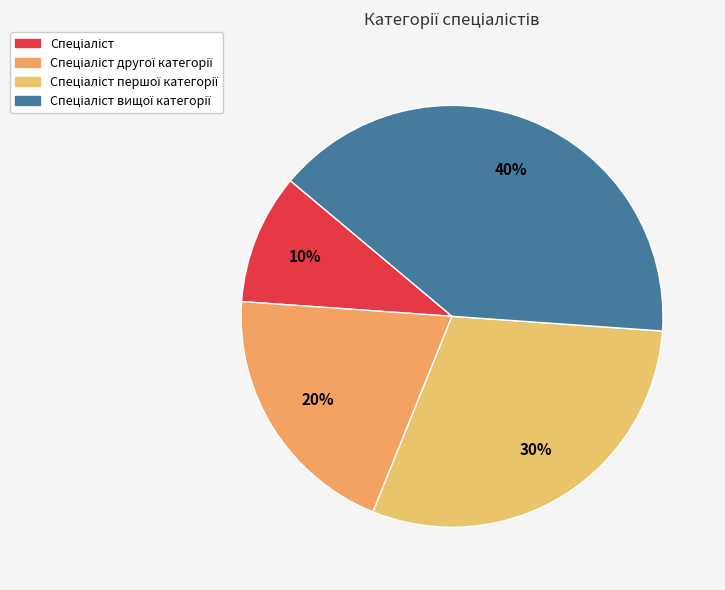

To the nearest percent, what is the difference between the Спеціаліст другої категорії and Спеціаліст slice percentages?

10%